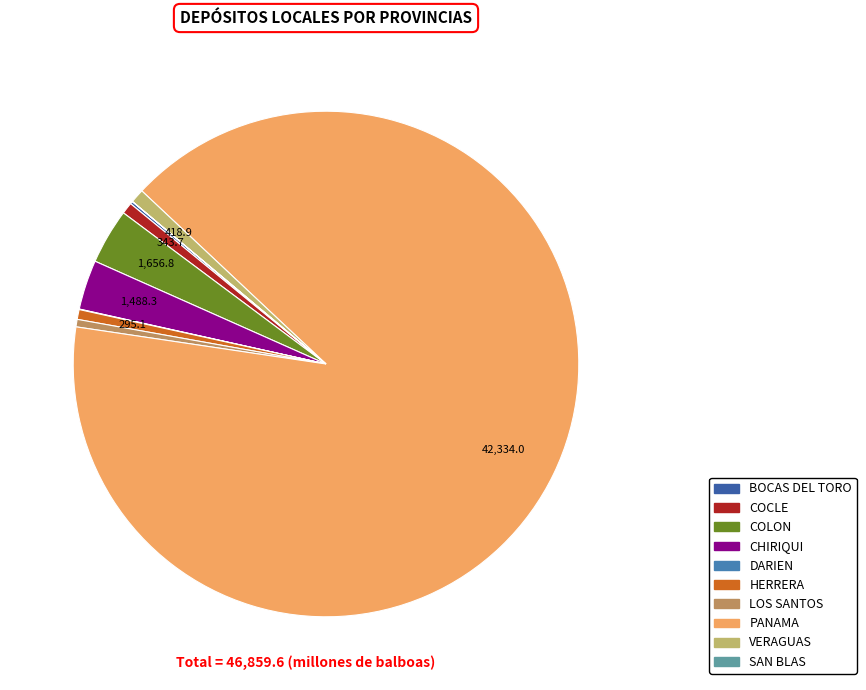

True or false: VERAGUAS accounts for 11% of the total.

False